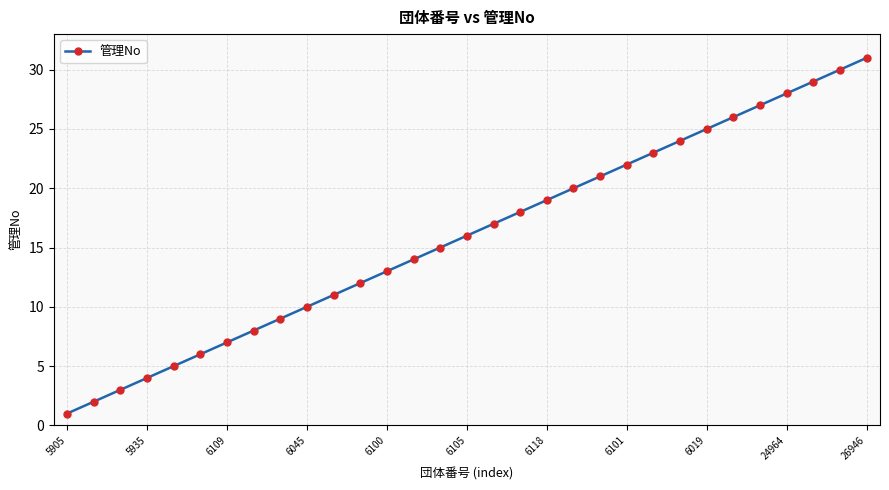

How many data points are less than 16?

15